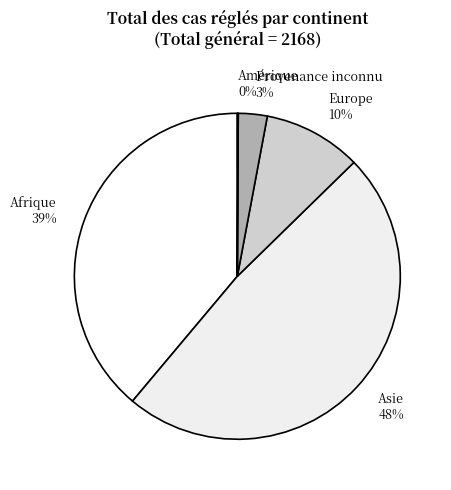

To the nearest percent, what portion does Provenance inconnu represent?

3%